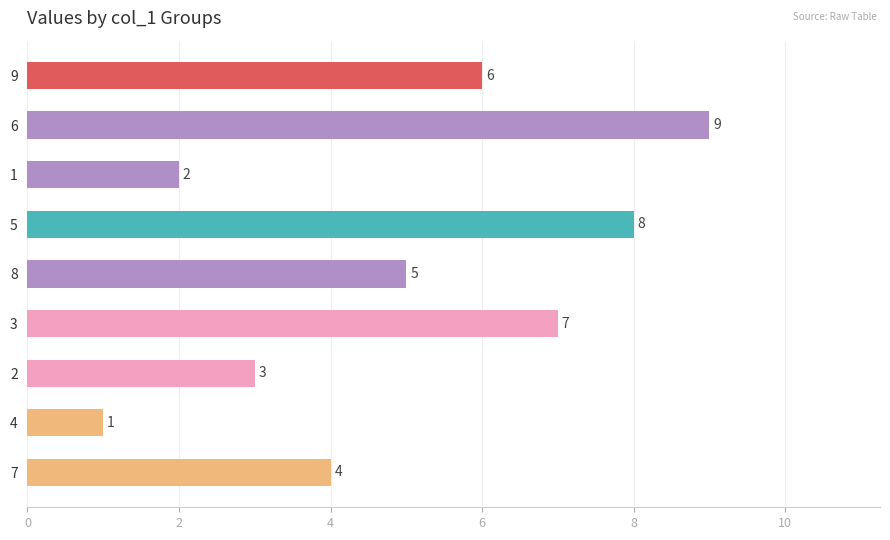

At which label is the value closest to 5?

8